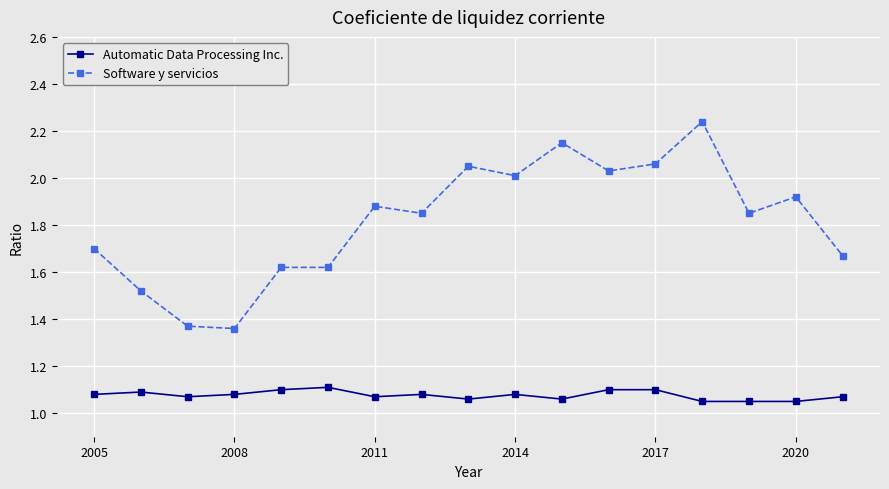

True or false: Software y servicios has more than 0 interior local peaks.

True